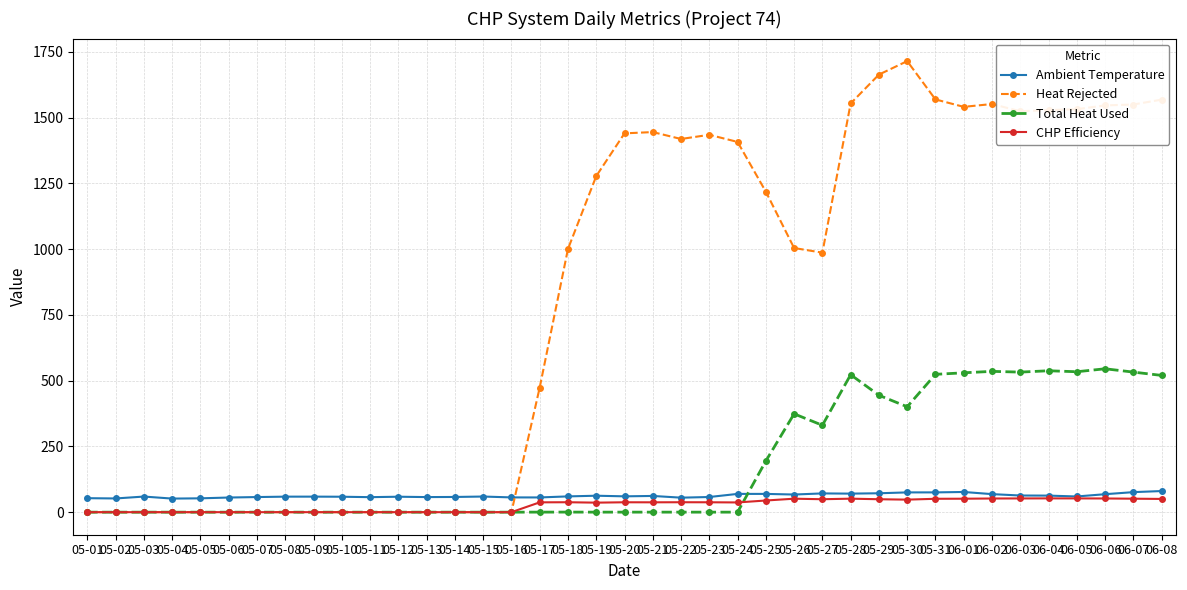

How many series are shown in this chart?

4